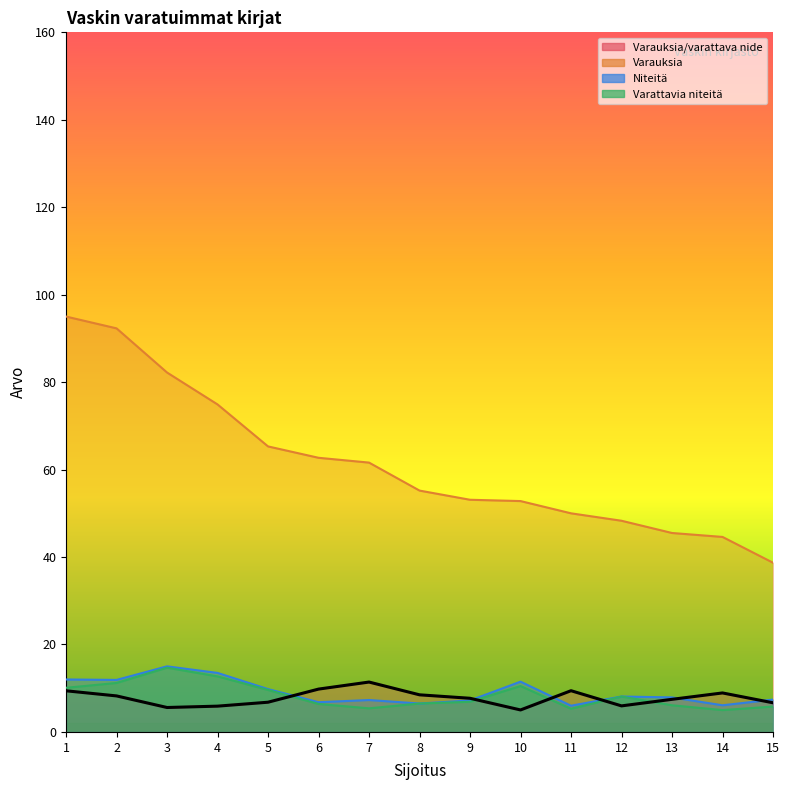

How many values in the Varauksia series exceed 55?

8